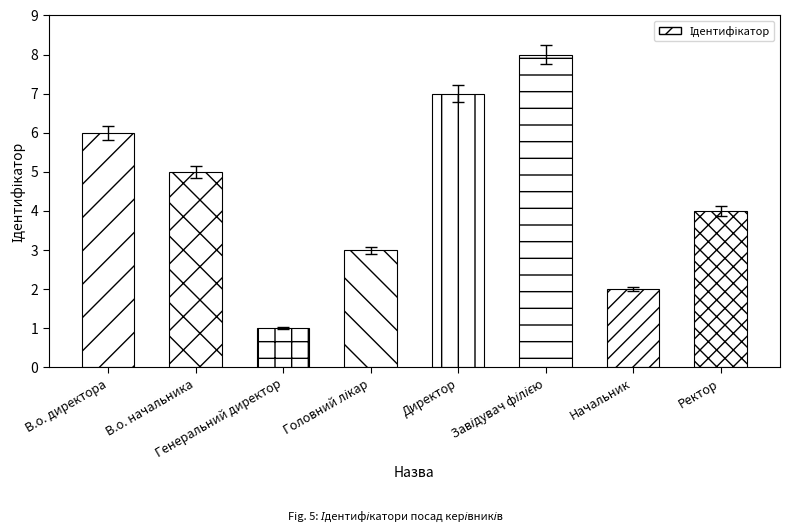

What is the change in value from В.о. директора to Головний лікар?

-3